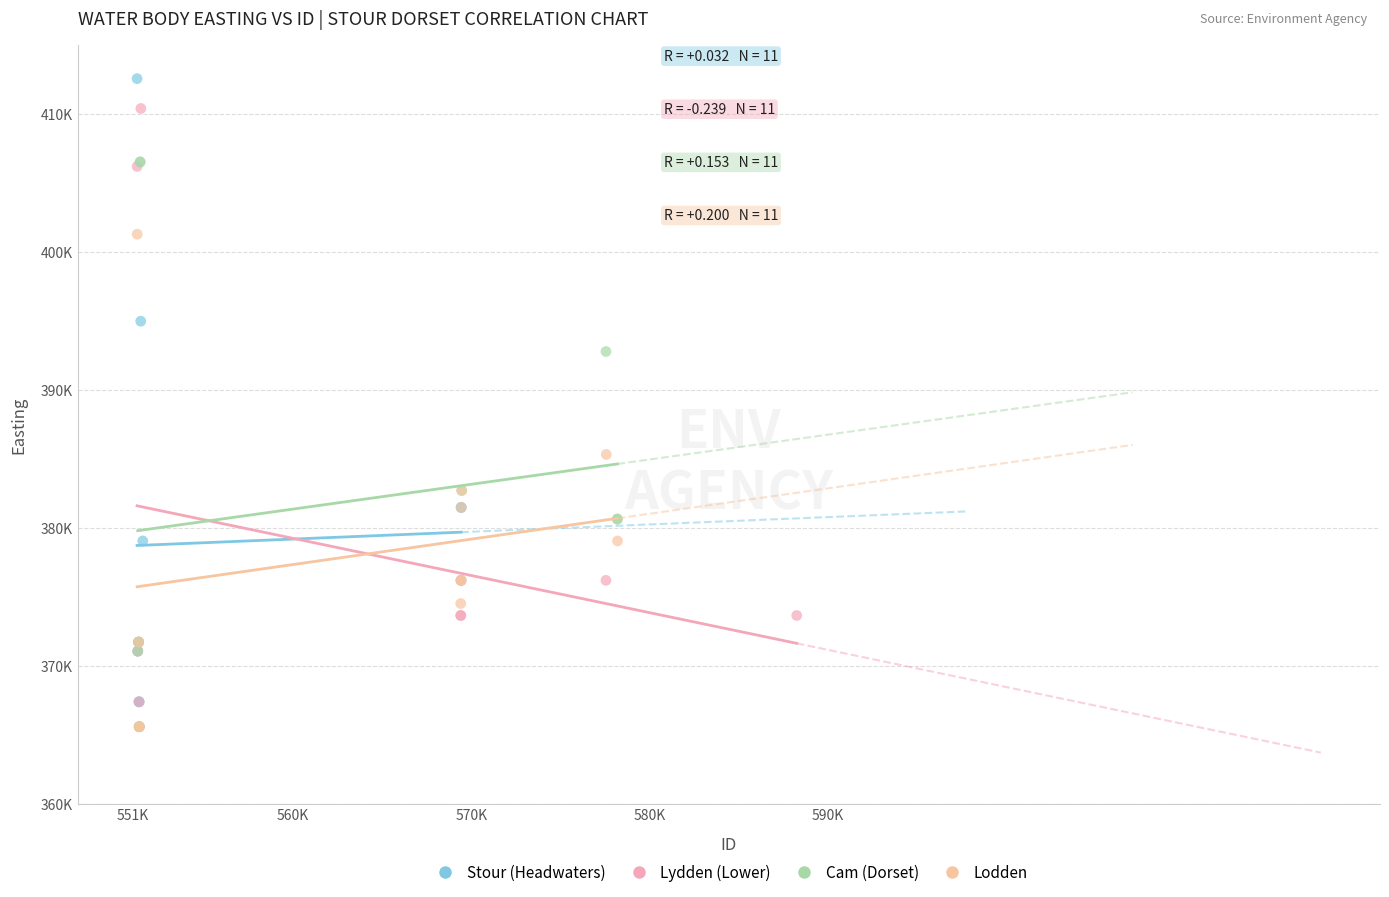

What are all the series names shown in the legend?

Stour (Headwaters), Lydden (Lower), Cam (Dorset), Lodden